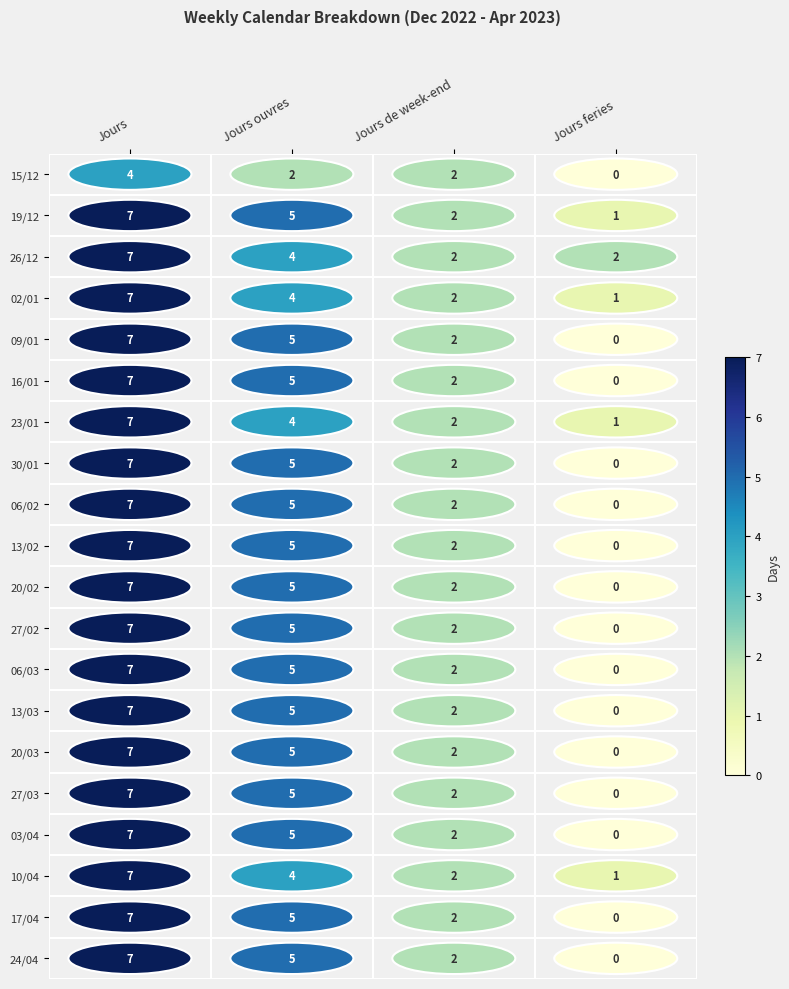

Which series has the largest range (max minus min)?

09/01